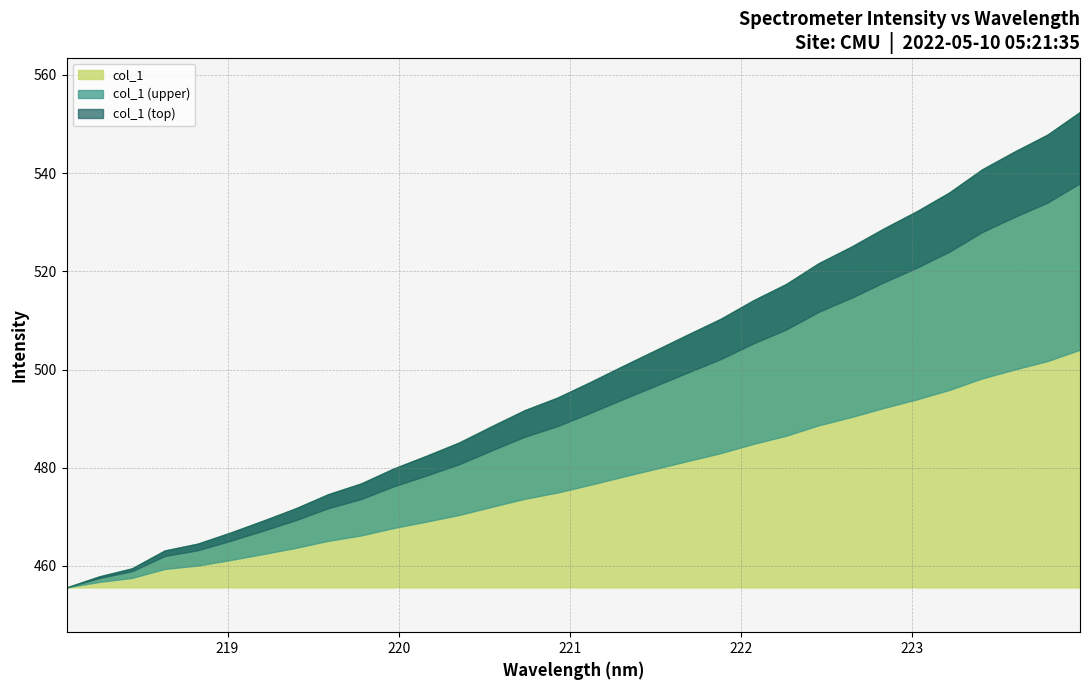

Which category has the highest value across all series?

223.9802